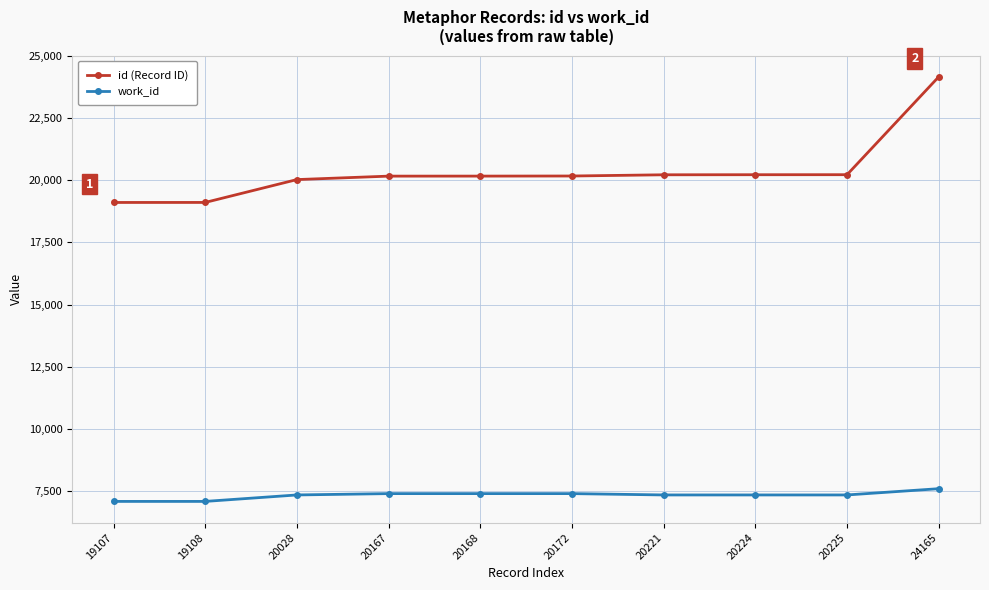

What is the difference between the maximum and minimum values in the work_id series?

512